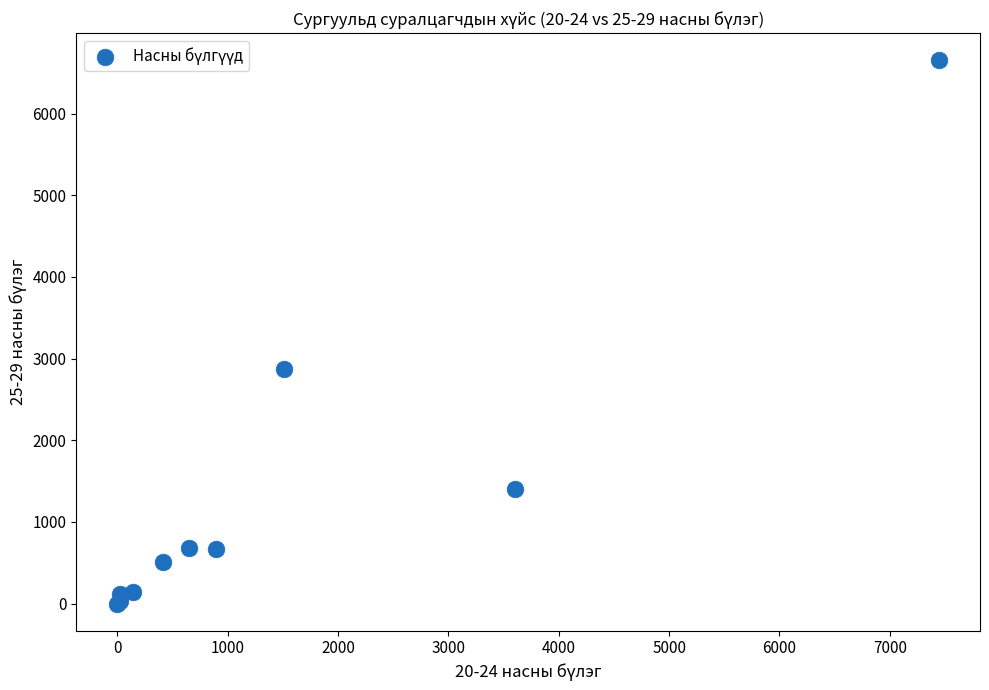

What Y value in the scatter plot is closest to 3327?

2875